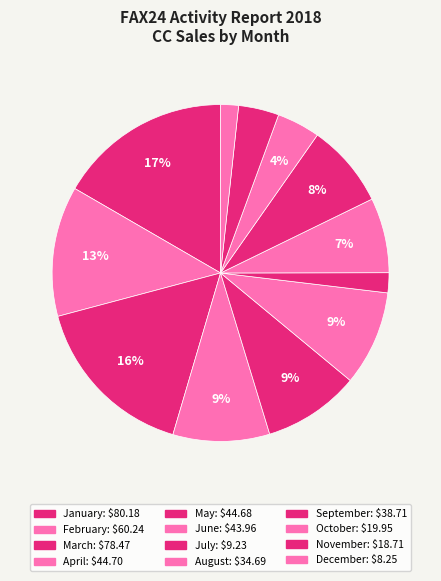

To the nearest percent, what is the difference between the November and March slice percentages?

12%